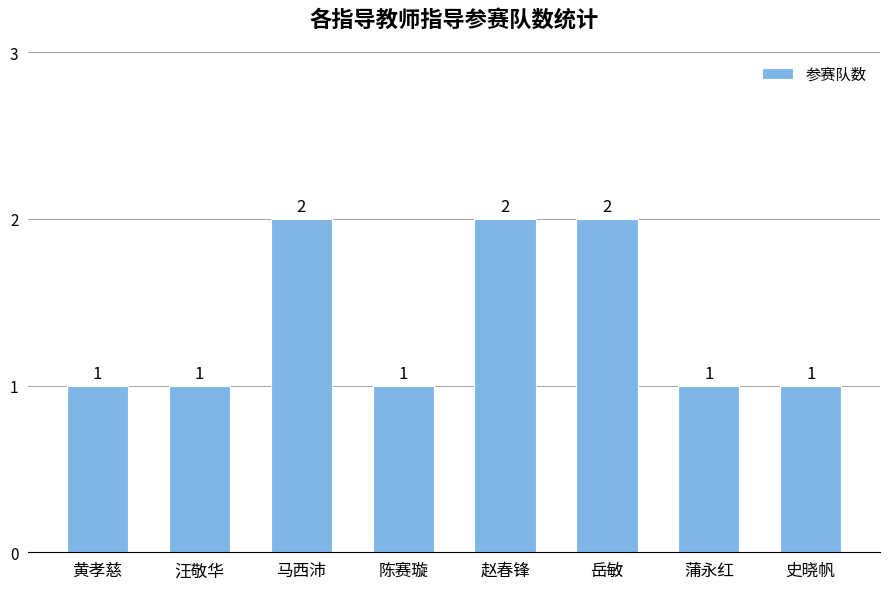

What is the label of the 5th bar from the right?

陈赛璇